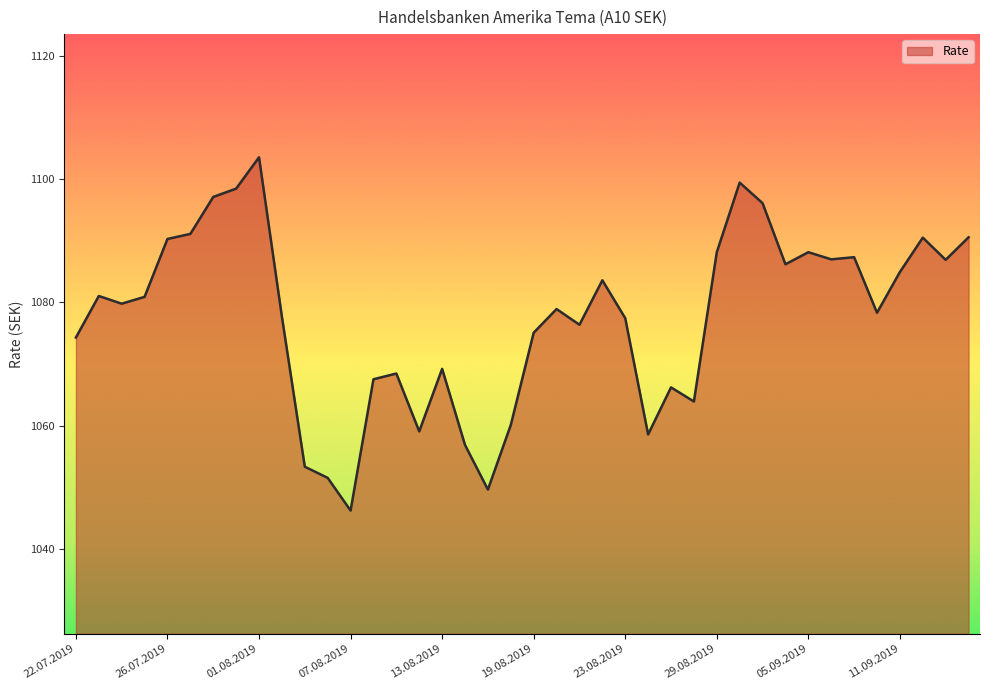

How many lines are shown in the chart?

1